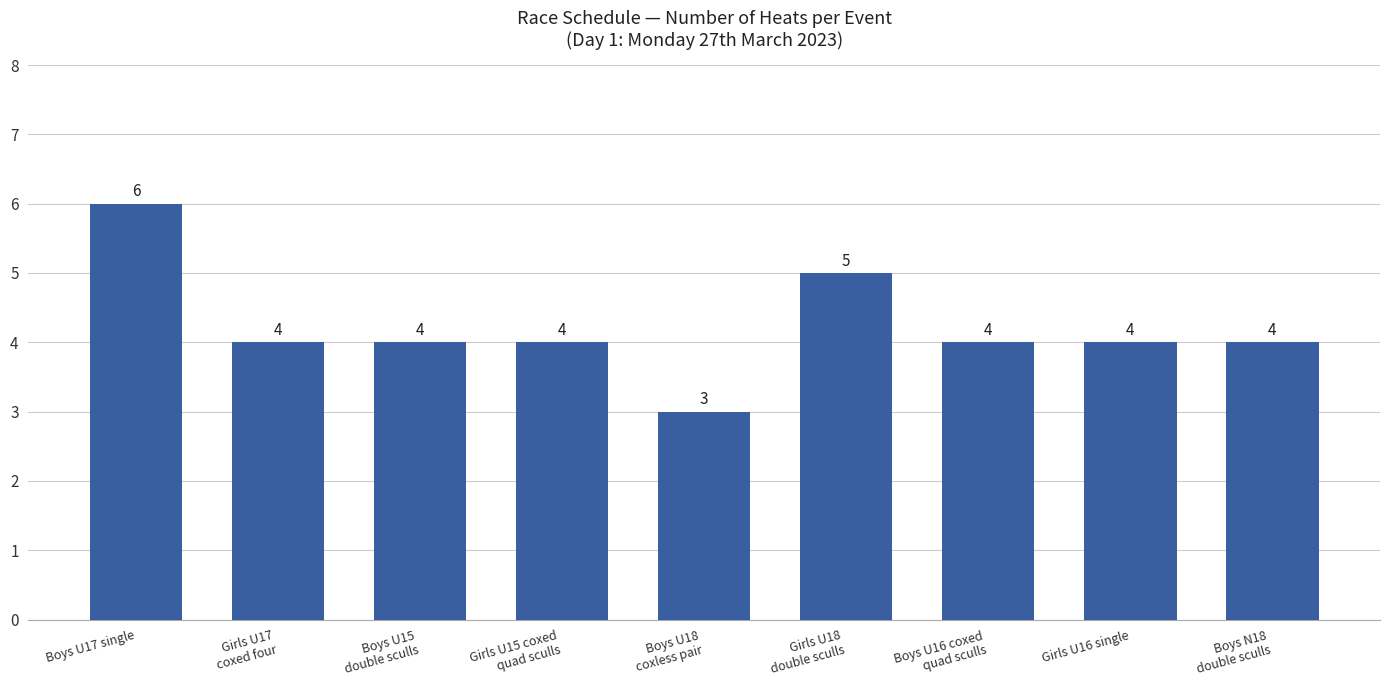

Reading right to left, what are all the values shown in this chart?

4	4	4	5	3	4	4	4	6